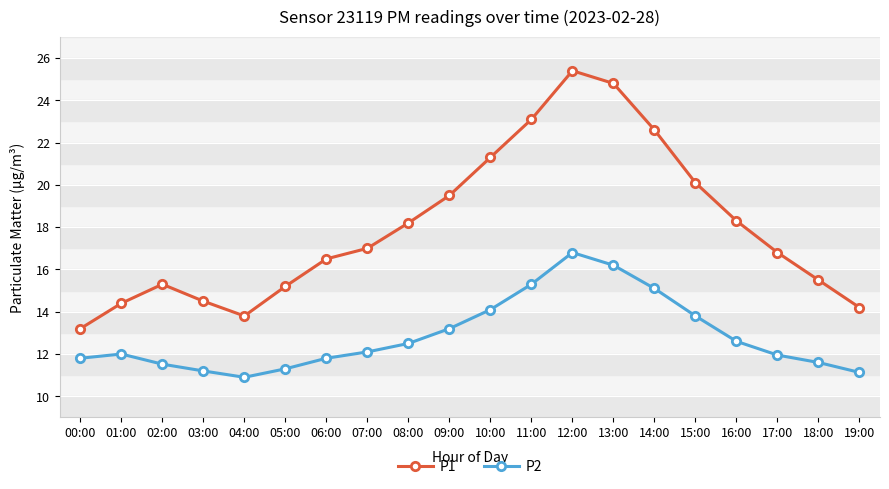

What is the difference between the maximum and minimum values in the P1 series?

12.2